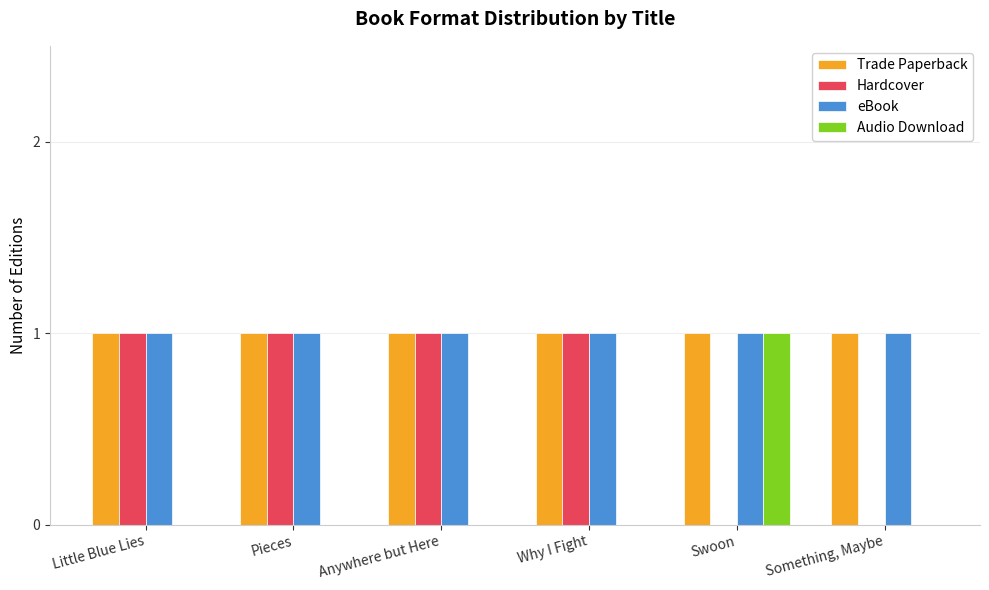

The Hardcover series shows 1 at Pieces. True or false?

True